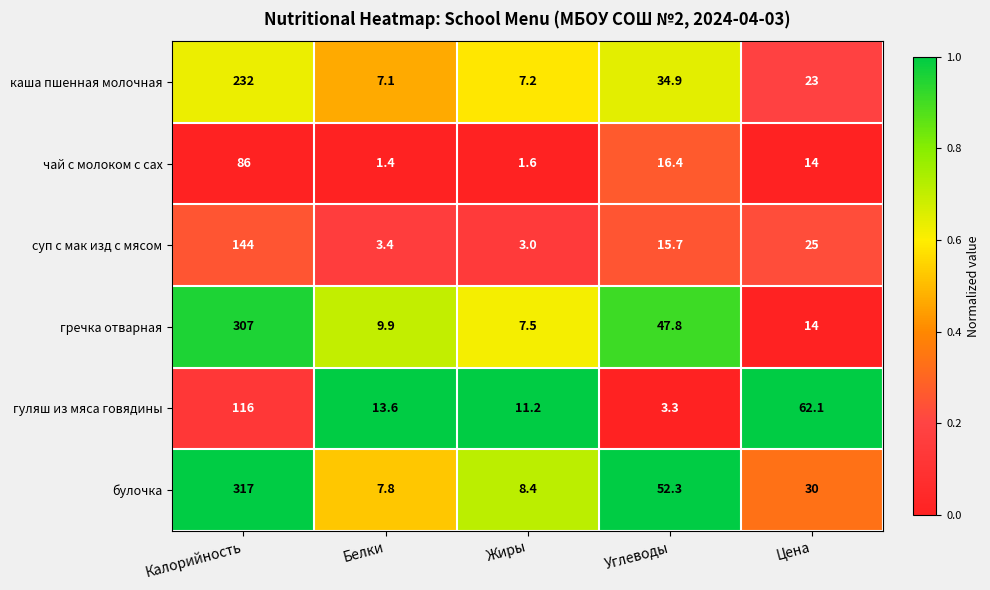

The value of гречка отварная at Калорийность is 523.9. True or false?

False